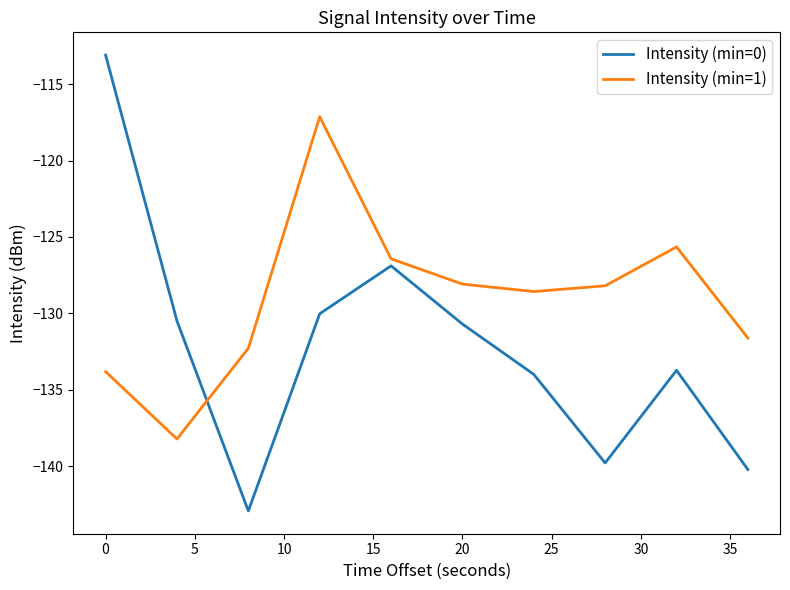

Rank the series by their maximum value, from highest to lowest.

Intensity (min=0), Intensity (min=1)